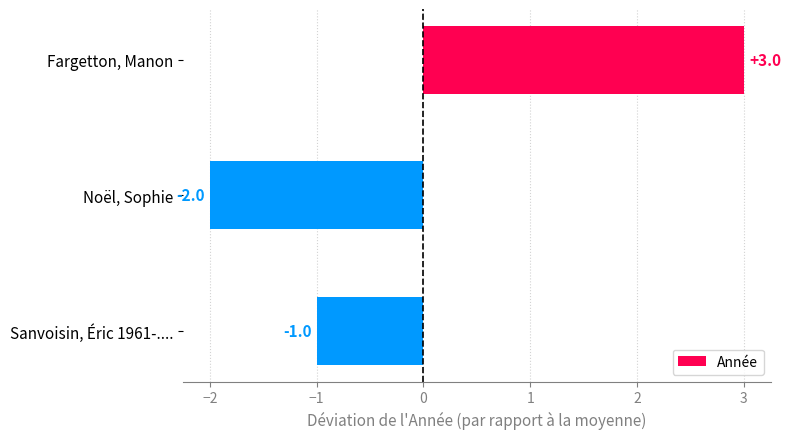

Does the chart contain any negative values?

Yes